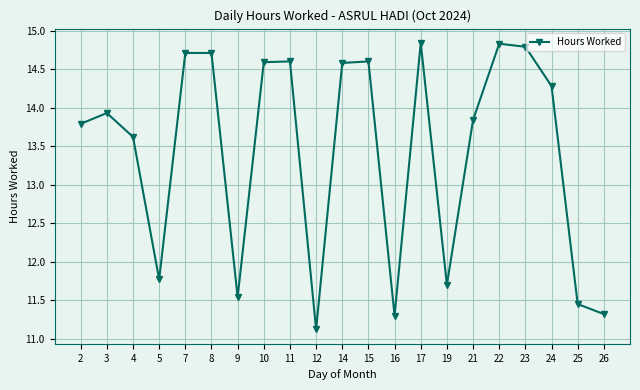

What is the difference between the maximum and minimum values?

3.7